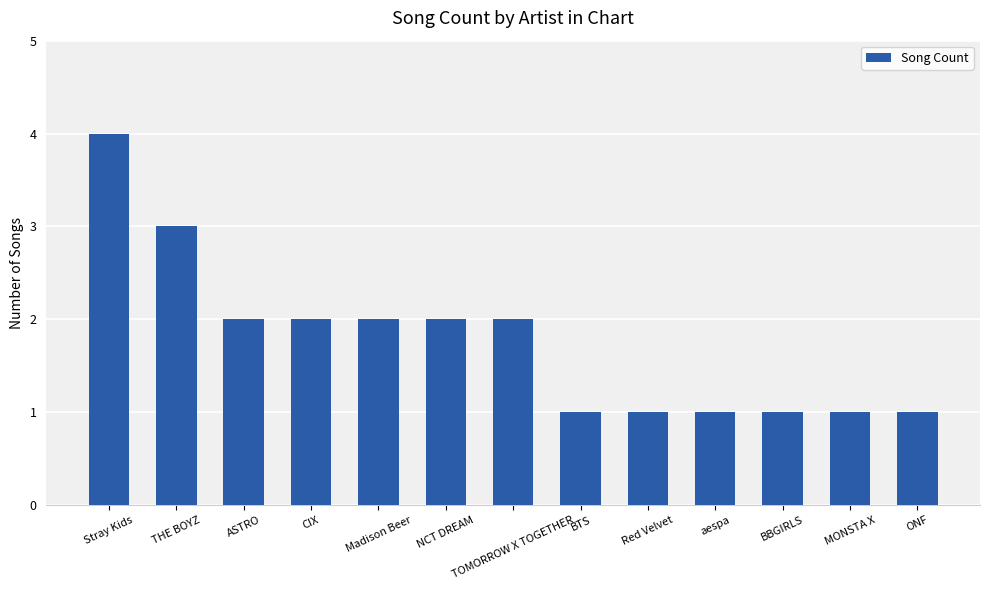

Is it true that the value at THE BOYZ is 1?

False